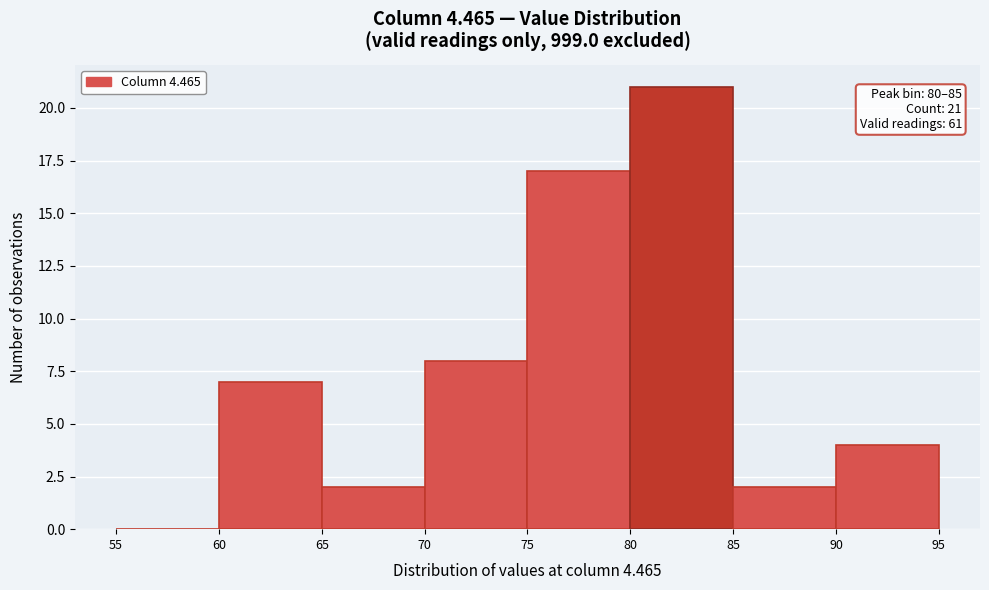

Which range on the x-axis has the tallest bar?

80 to 85